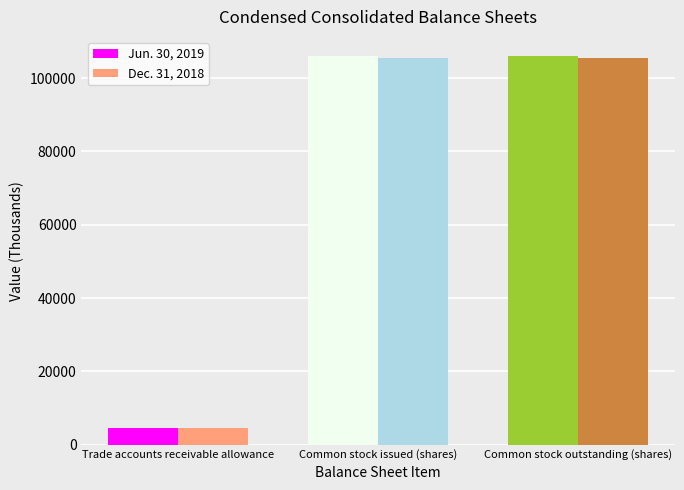

What is the value of the Jun. 30, 2019 bar at the 3rd from the left?

105971